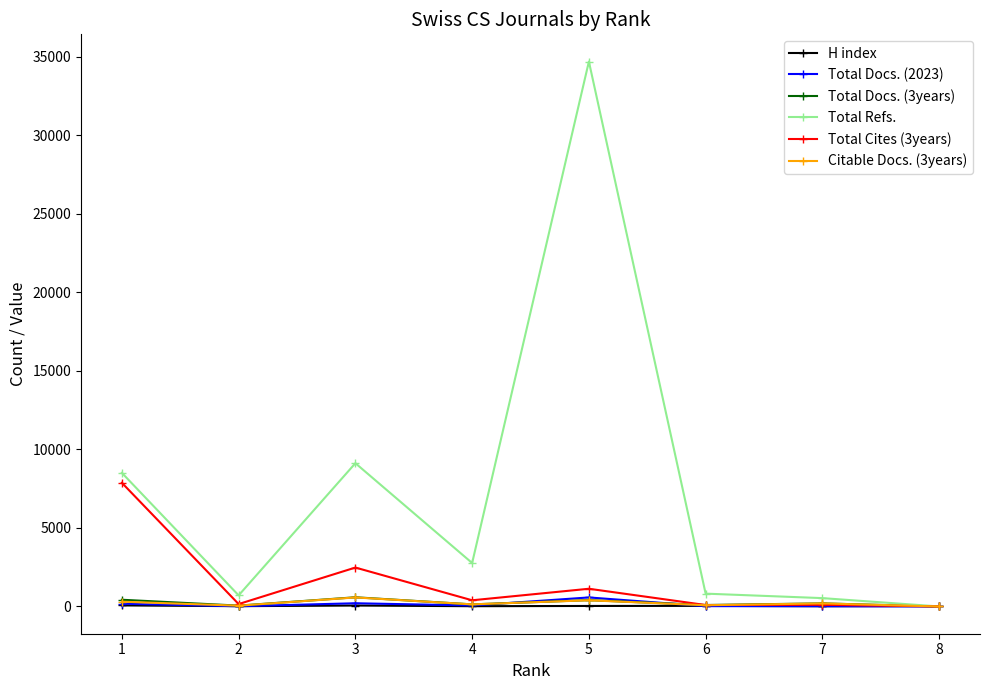

Which series has the widest spread of values?

Total Refs.